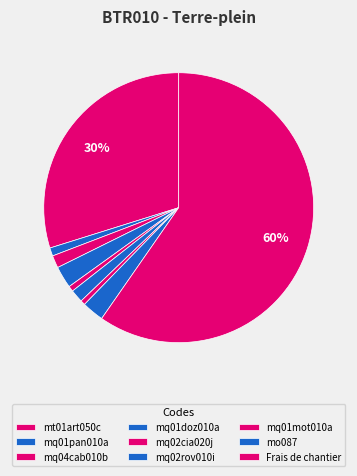

True or false: mq01doz010a accounts for 3% of the total.

True